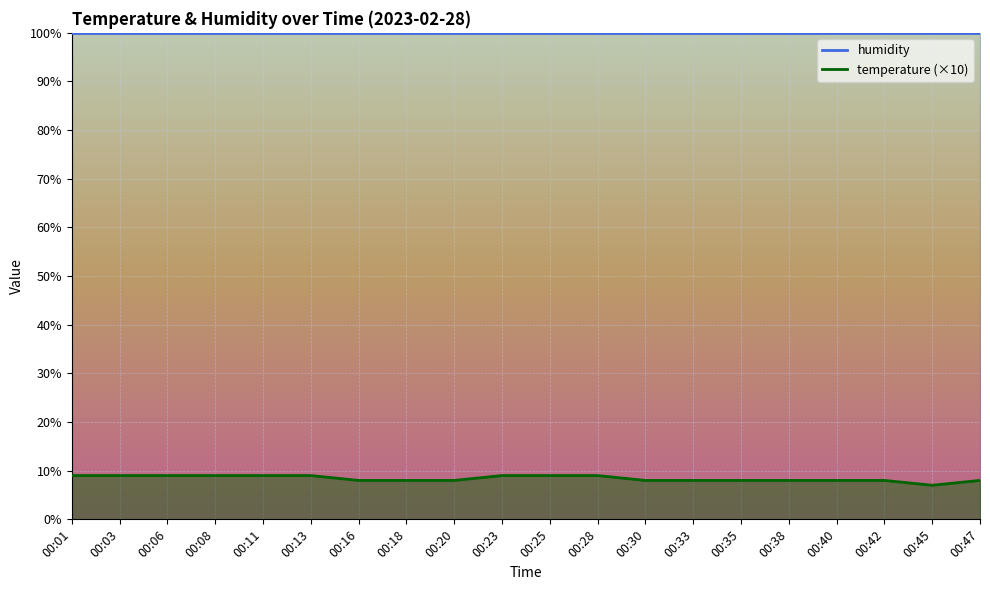

Is it true that the value at 00:28 is 9?

True